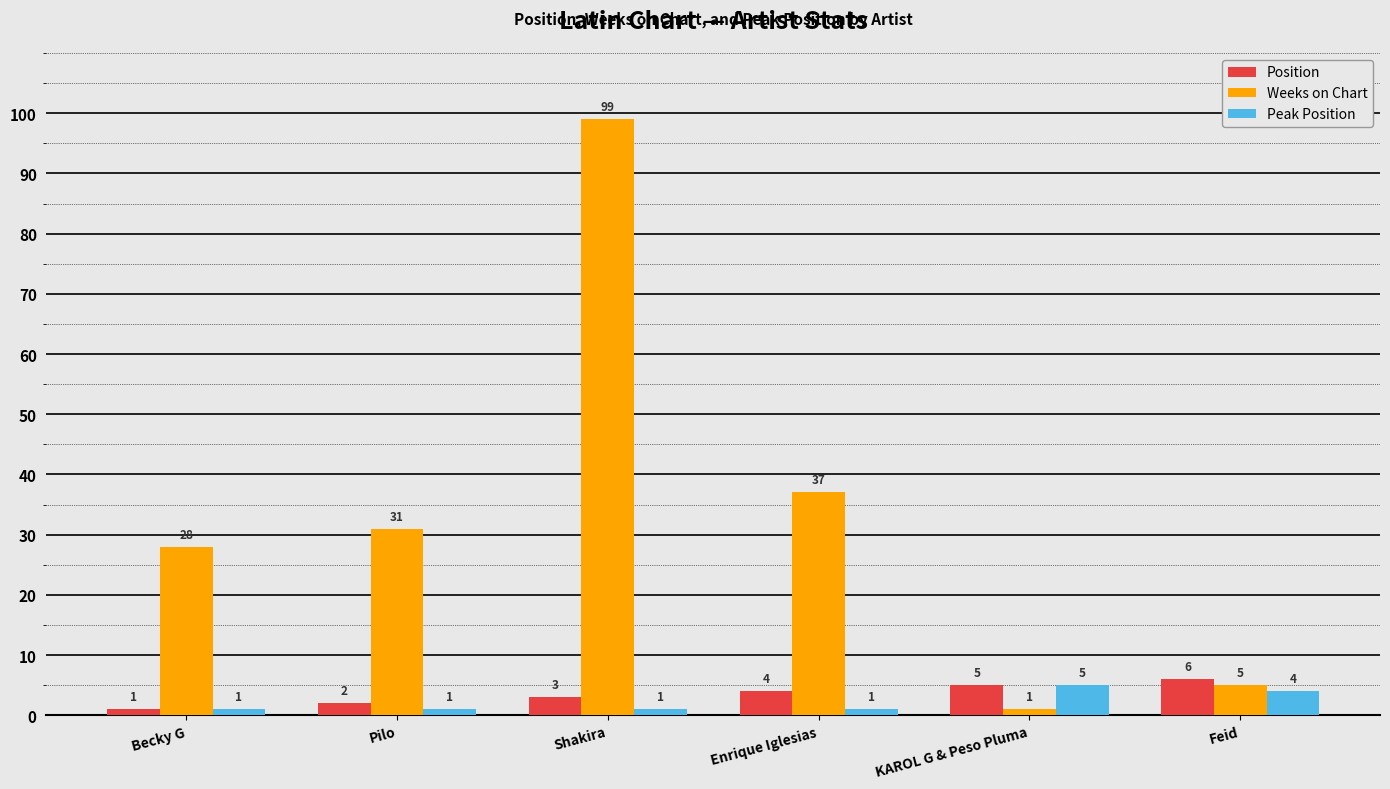

Reading left to right, extract all data points from this chart.

Position: 1	2	3	4	5	6
Weeks on Chart: 28	31	99	37	1	5
Peak Position: 1	1	1	1	5	4